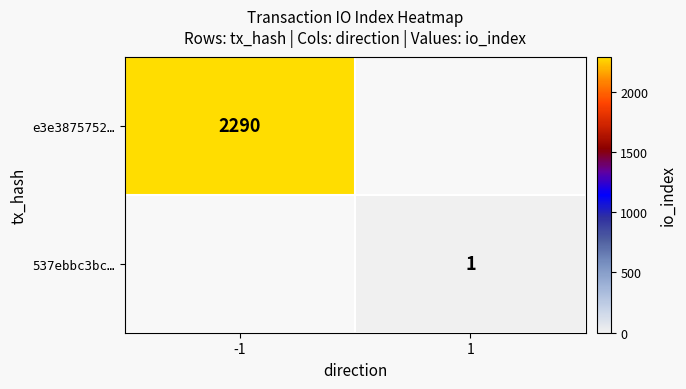

The value of 537ebbc3bc… at 1 is 1. True or false?

True